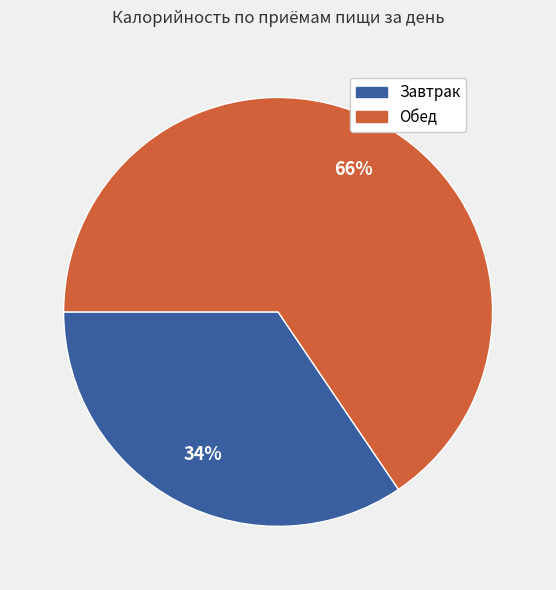

What is the smallest slice in the pie chart?

Завтрак